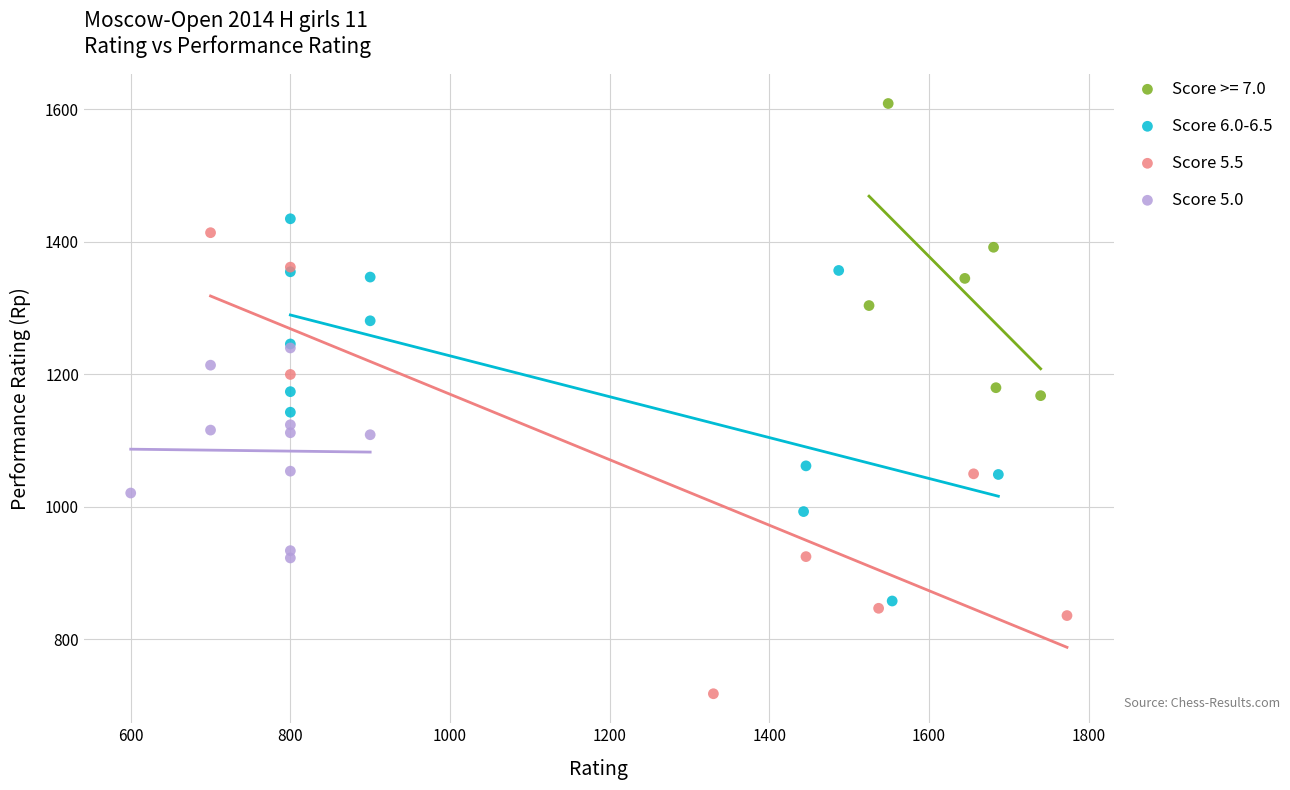

Which series has the largest Y range (max minus min)?

Score 5.5